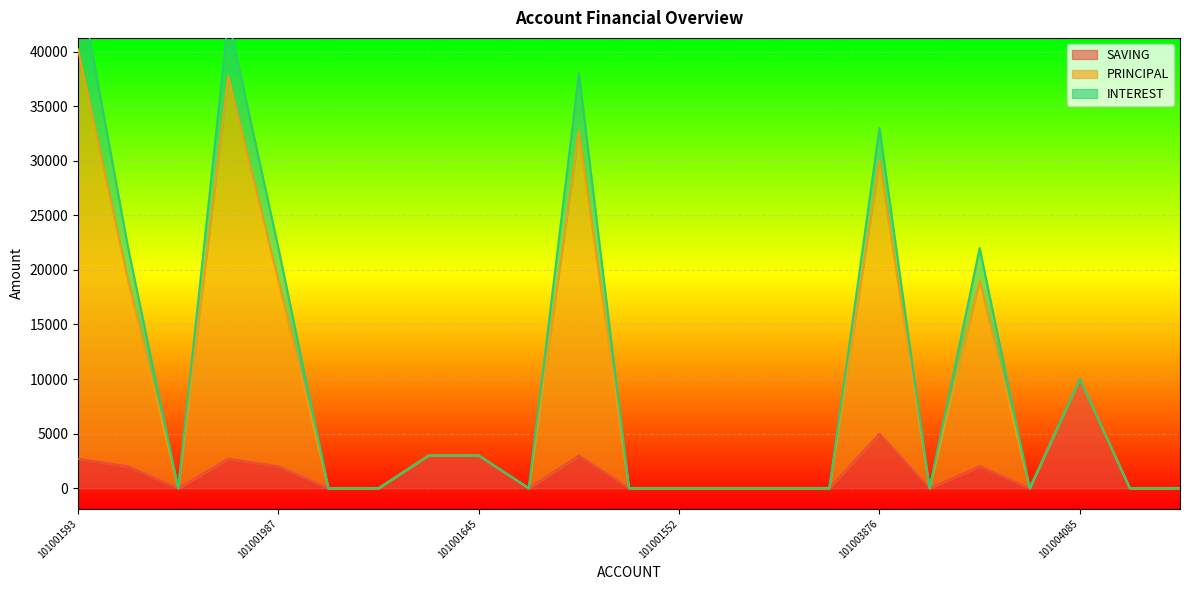

What position from the right is 101004328?

1